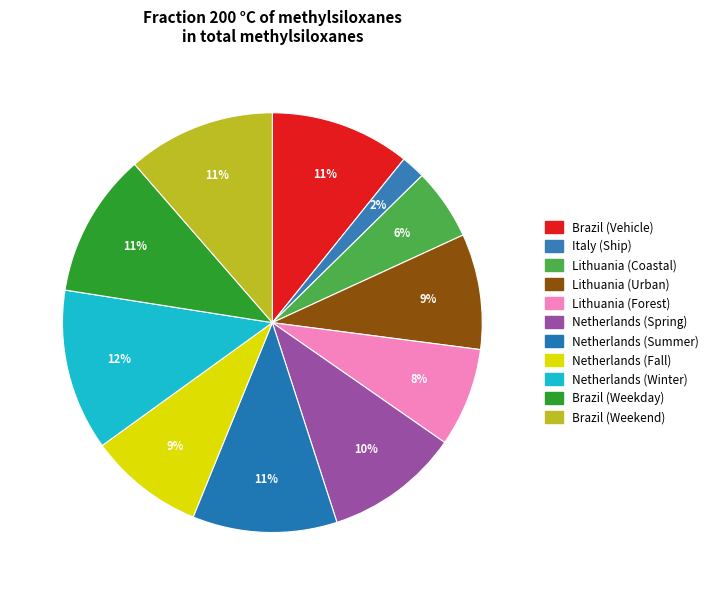

Is there a majority slice in this chart?

No